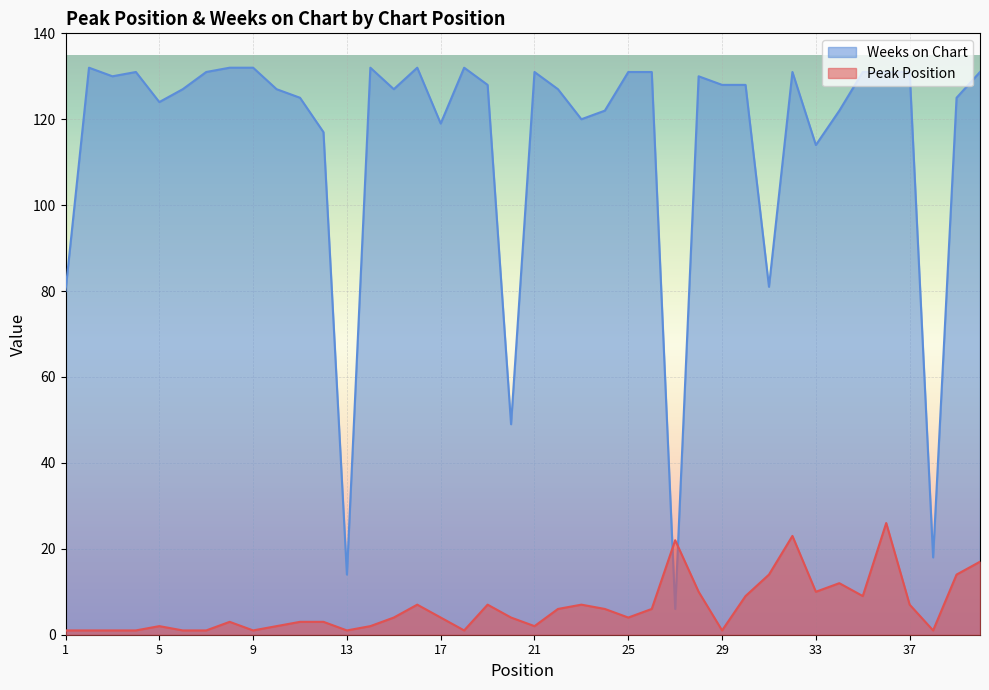

How many data points does each series have?

40